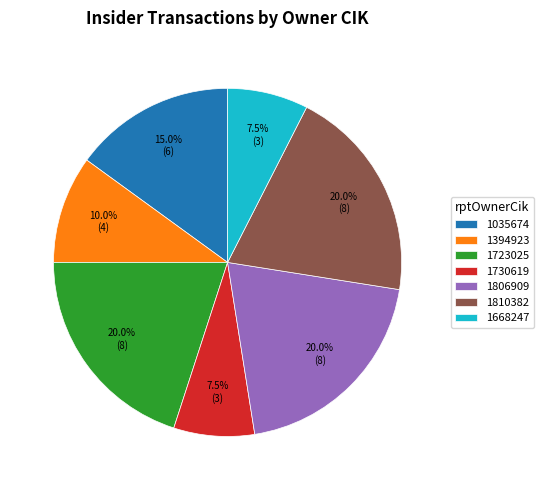

Is the sum of 1730619 and 1806909 greater than half?

No